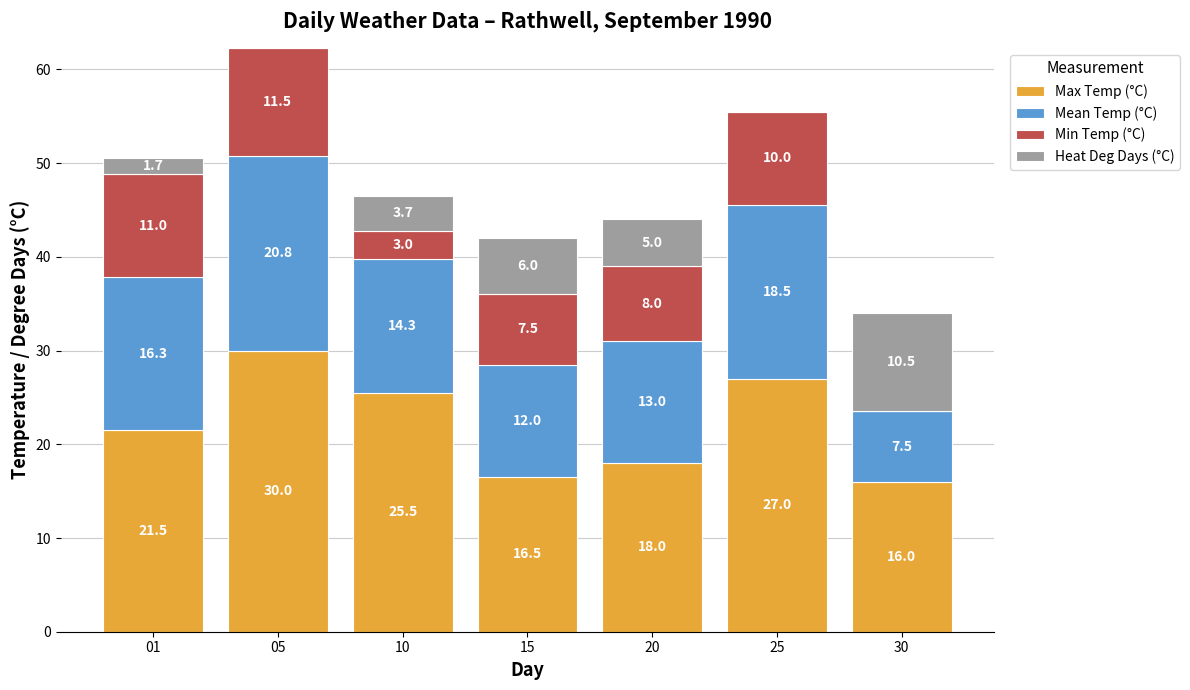

What is the sum of the Max Temp (°C) values at 20 and 01?

39.5